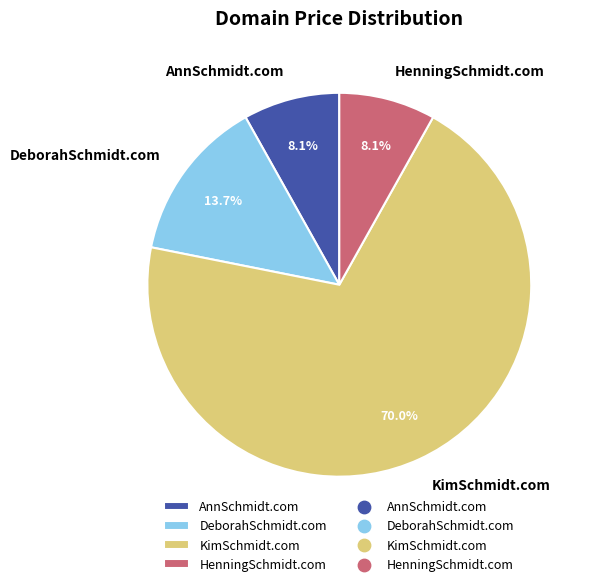

Which slice represents more than half of the pie?

KimSchmidt.com